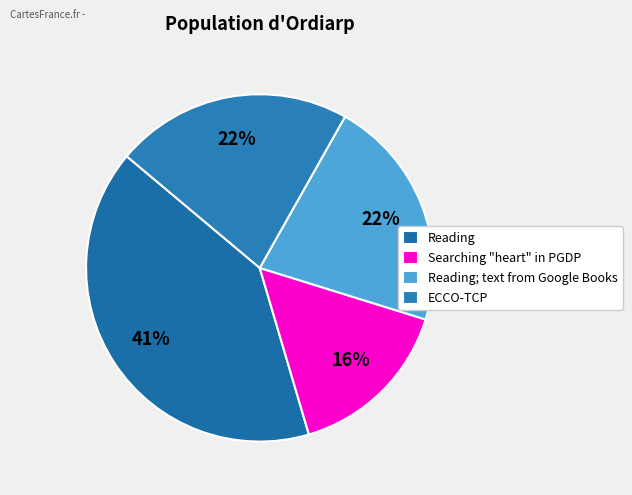

How many slices are in this pie chart?

4